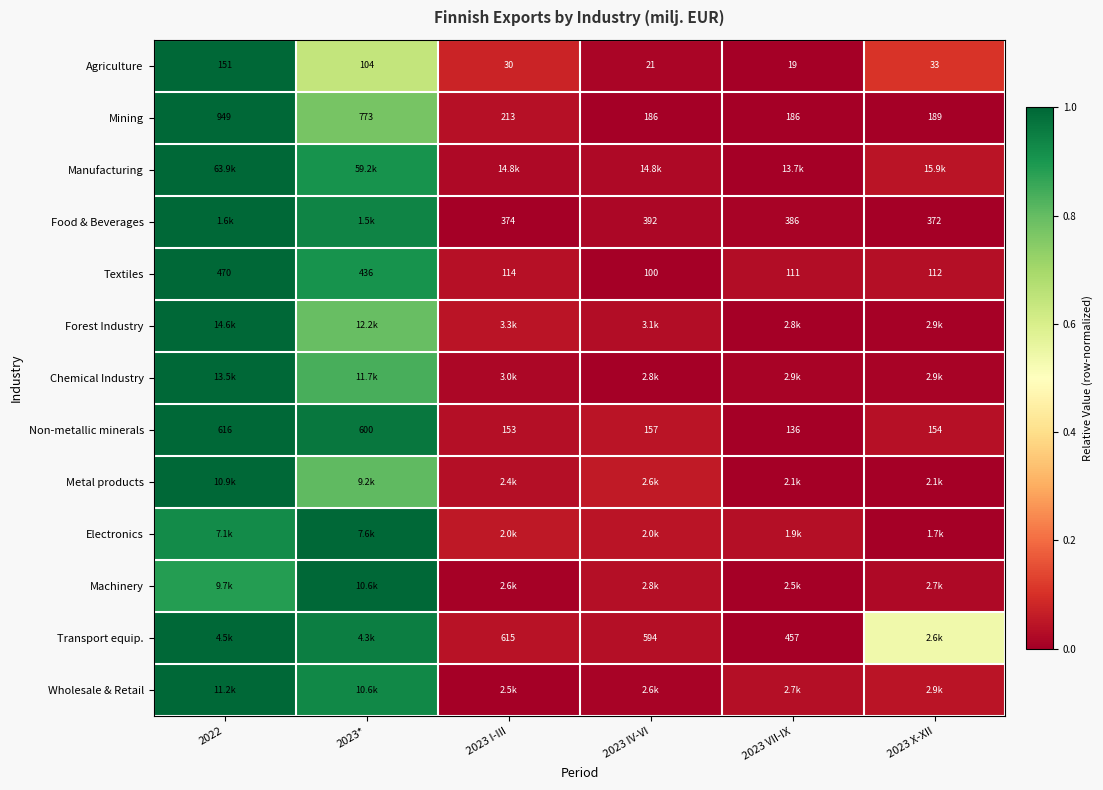

Rank the categories by Wholesale & Retail value from lowest to highest.

2023 I-III, 2023 IV-VI, 2023 VII-IX, 2023 X-XII, 2023*, 2022